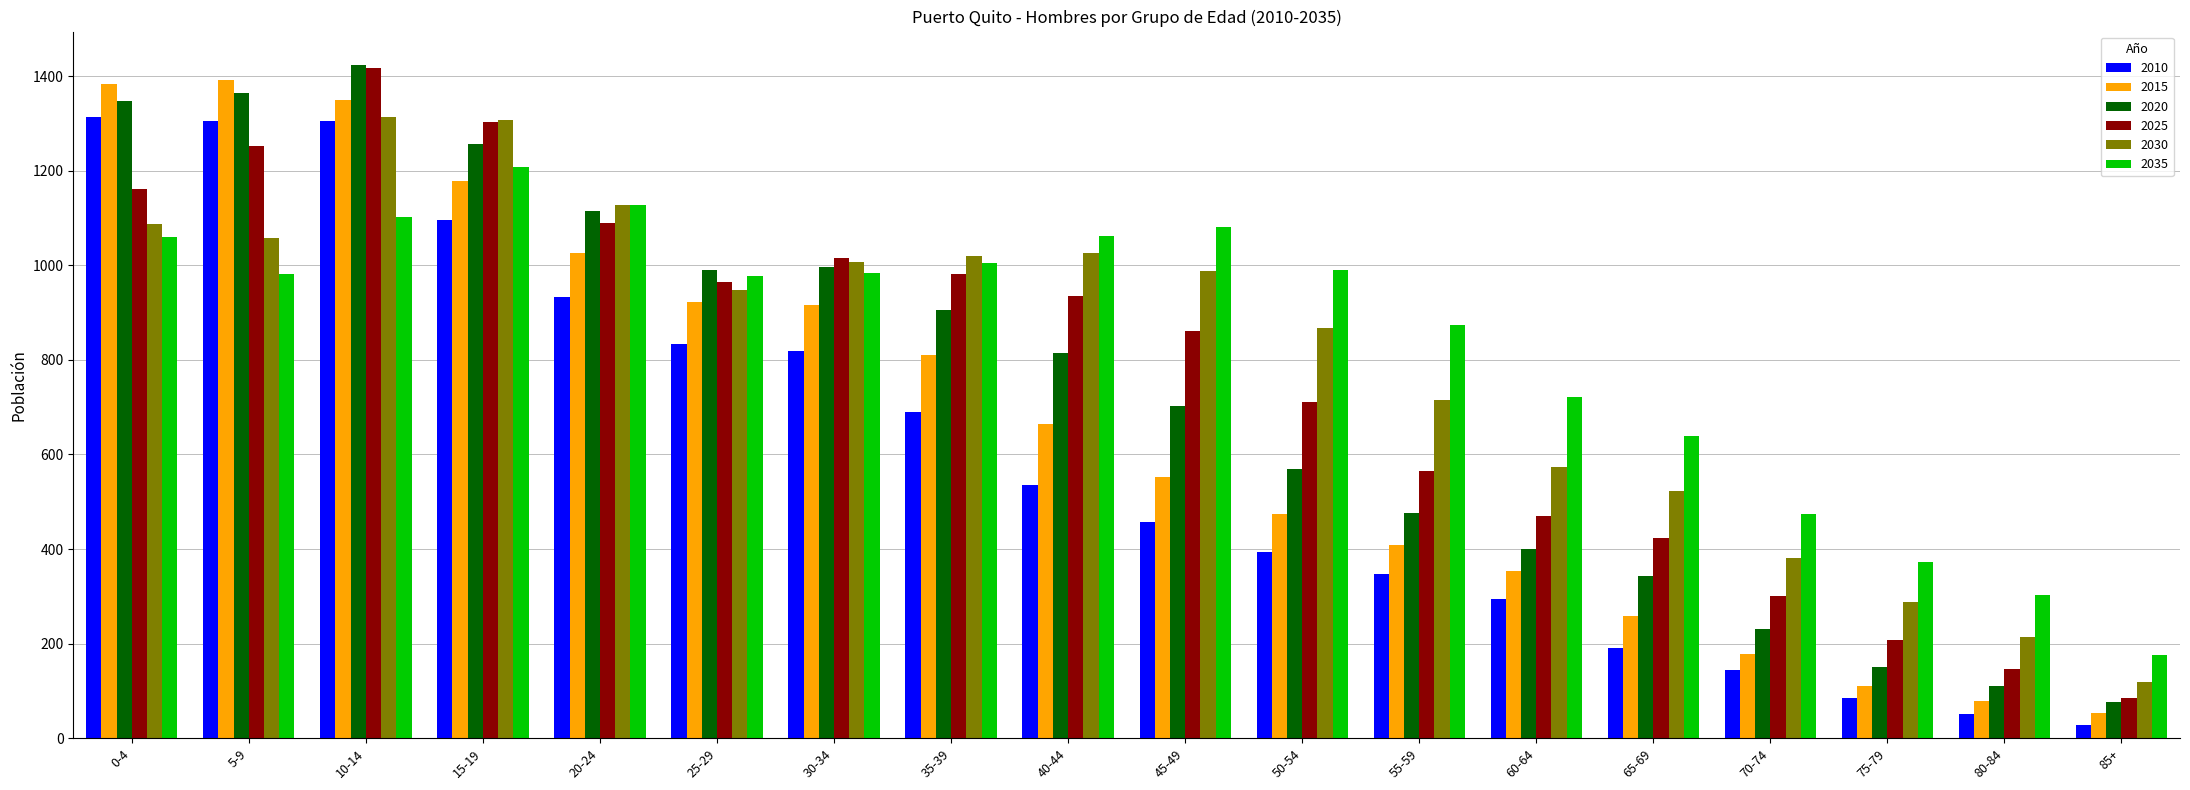

Which category has the lowest value in the 2025 series?

85+